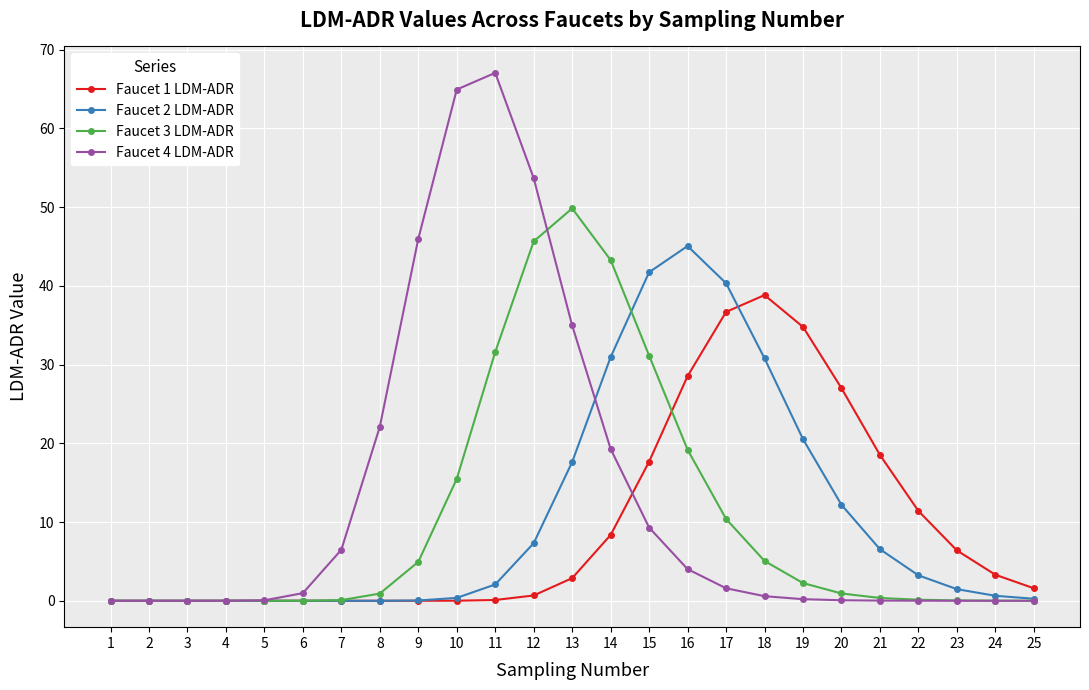

Count the number of data series in this chart.

4